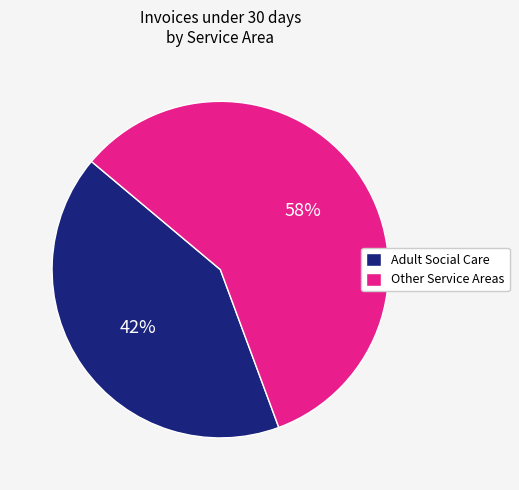

To the nearest percent, what portion does Other Service Areas represent?

58%